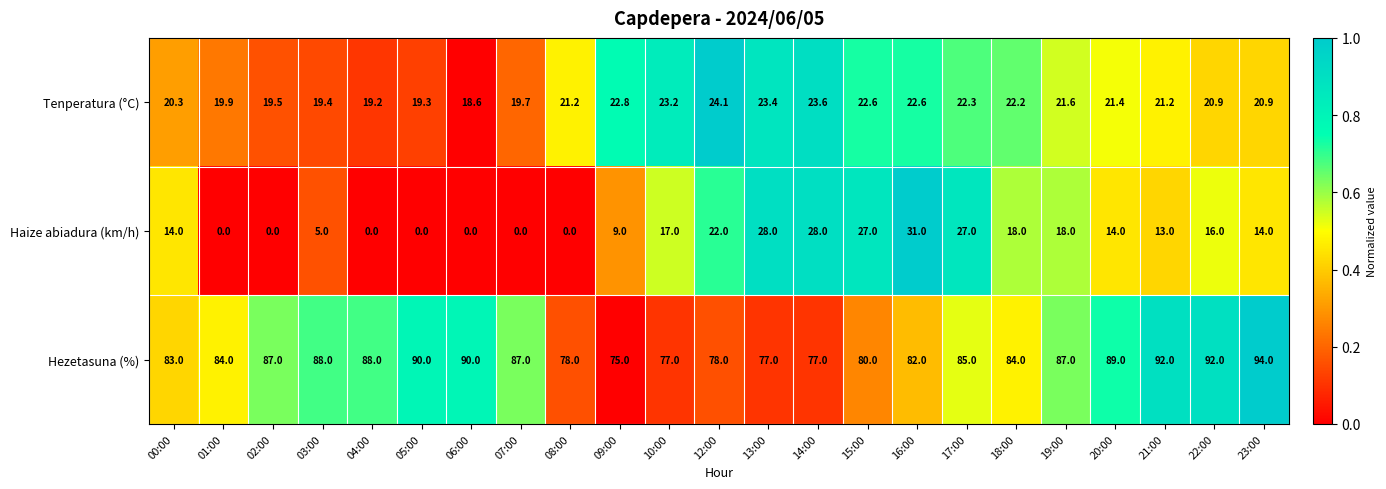

At 23:00, list the series in order from largest to smallest.

Hezetasuna (%), Tenperatura (°C), Haize abiadura (km/h)